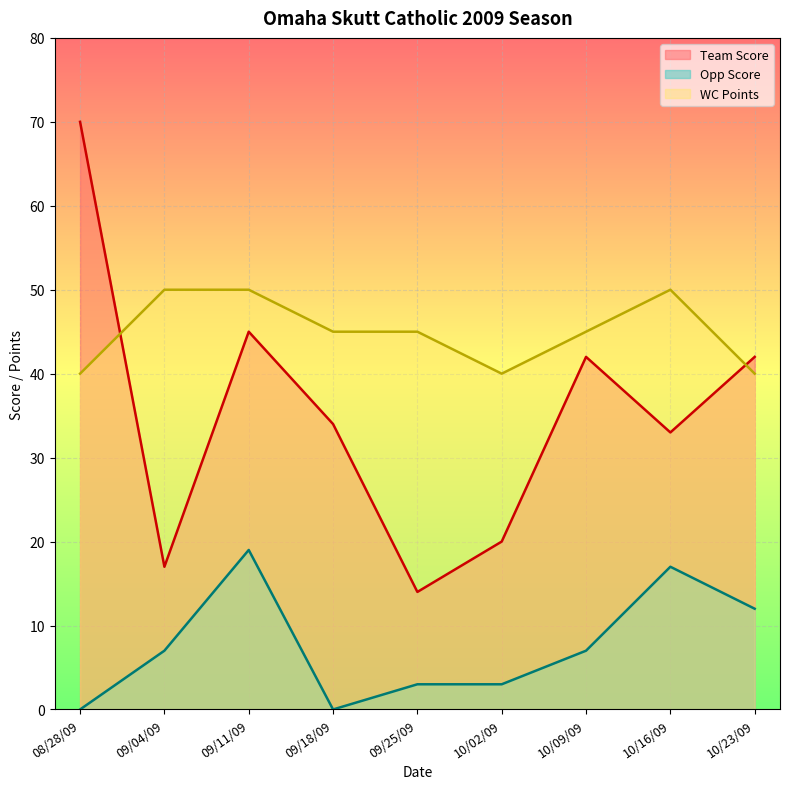

What value does the Opp Score series have at 10/16/09?

17